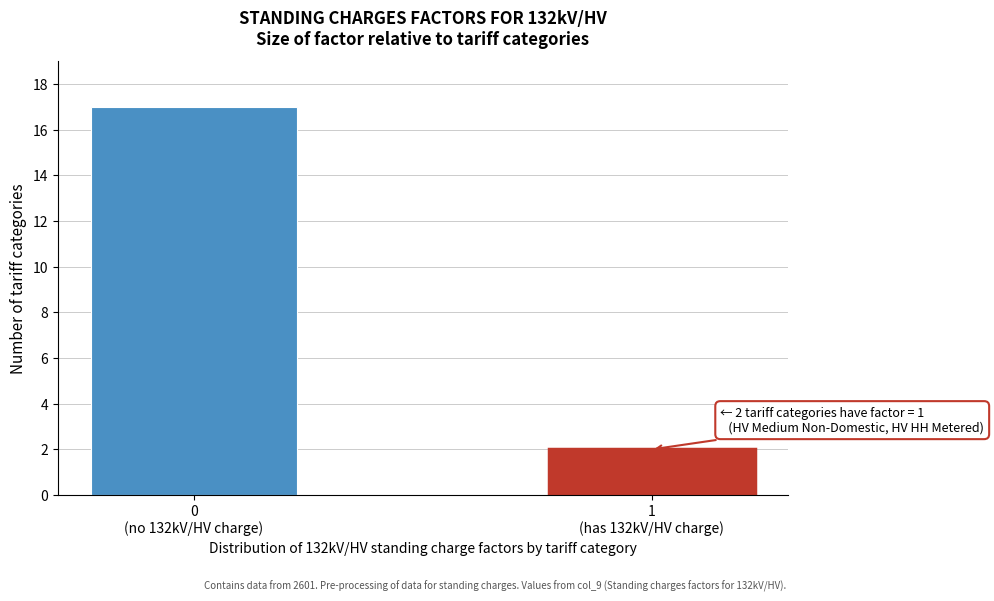

Reading left to right, list all the values displayed in this chart.

17	2